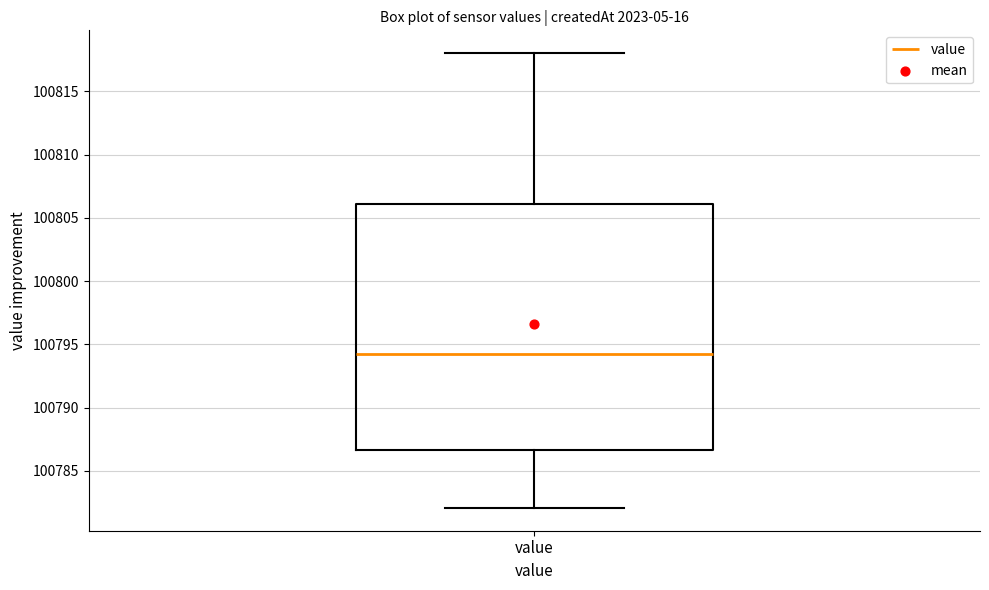

Read this box plot against the y-axis: the position of the median line, the range covered by the box, and the ends of both whiskers. The values are not printed on the chart, so give them approximately, as read against the axis.

median 100794.5, box 100786.5 to 100806.0, whiskers 100782.0 to 100818.0